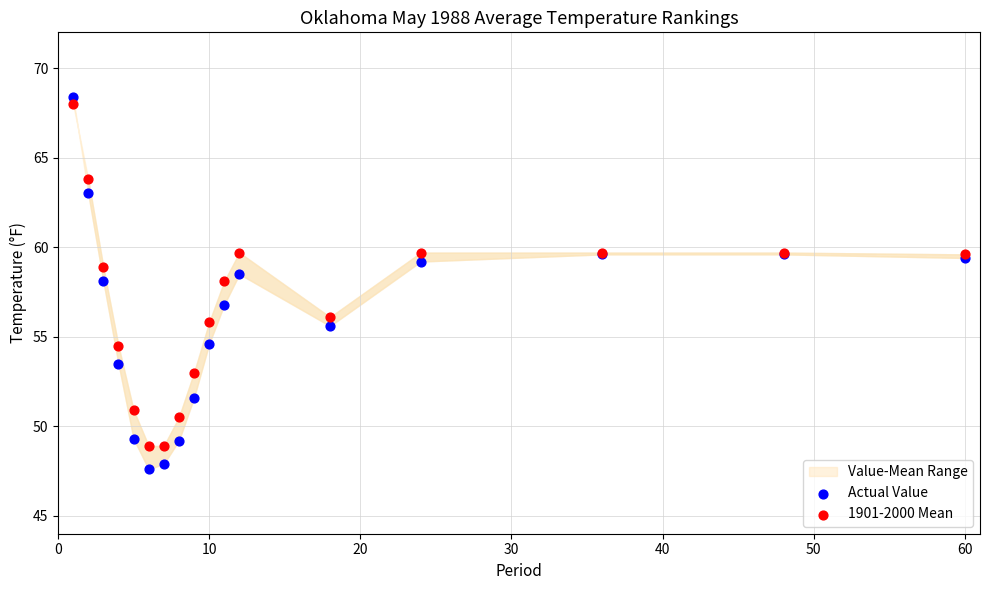

Which series has the largest Y range (max minus min)?

Actual Value